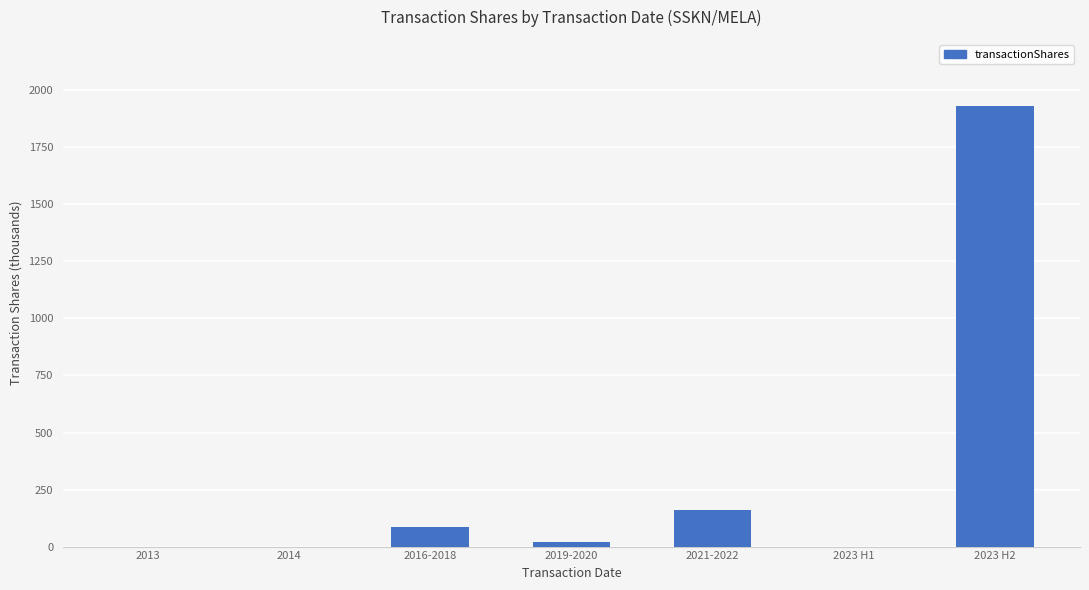

Which label corresponds to the largest value in the chart?

2023 H2